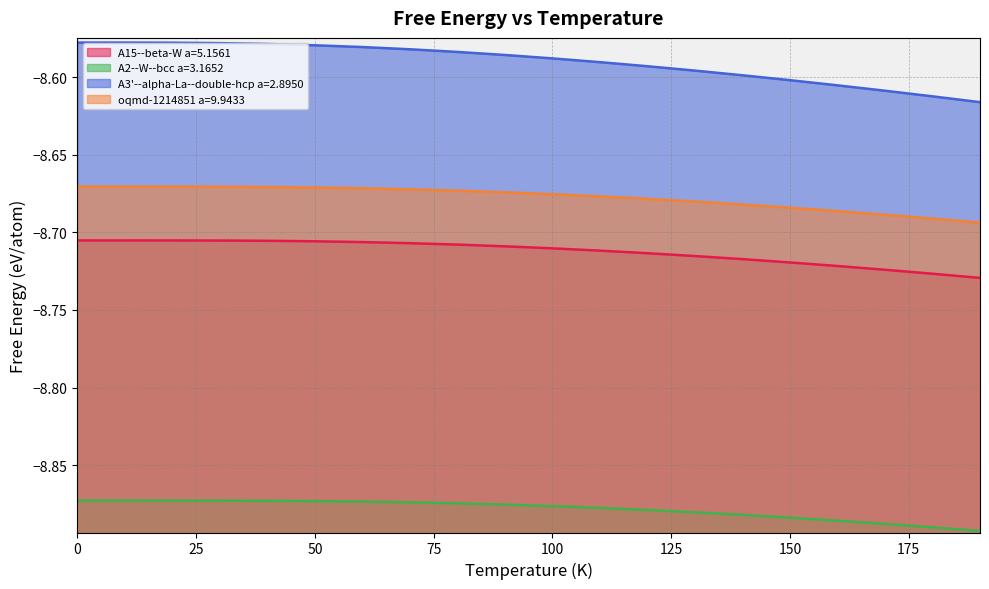

Reading left to right, what are all the values shown in this chart?

A15--beta-W a=5.1561: -8.7	-8.7	-8.7	-8.7	-8.7	-8.7	-8.7	-8.7	-8.7	-8.7	-8.7	-8.7	-8.7	-8.7	-8.7	-8.7	-8.7	-8.7	-8.7	-8.7
A2--W--bcc a=3.1652: -8.9	-8.9	-8.9	-8.9	-8.9	-8.9	-8.9	-8.9	-8.9	-8.9	-8.9	-8.9	-8.9	-8.9	-8.9	-8.9	-8.9	-8.9	-8.9	-8.9
A3'--alpha-La--double-hcp a=2.8950: -8.6	-8.6	-8.6	-8.6	-8.6	-8.6	-8.6	-8.6	-8.6	-8.6	-8.6	-8.6	-8.6	-8.6	-8.6	-8.6	-8.6	-8.6	-8.6	-8.6
oqmd-1214851 a=9.9433: -8.7	-8.7	-8.7	-8.7	-8.7	-8.7	-8.7	-8.7	-8.7	-8.7	-8.7	-8.7	-8.7	-8.7	-8.7	-8.7	-8.7	-8.7	-8.7	-8.7